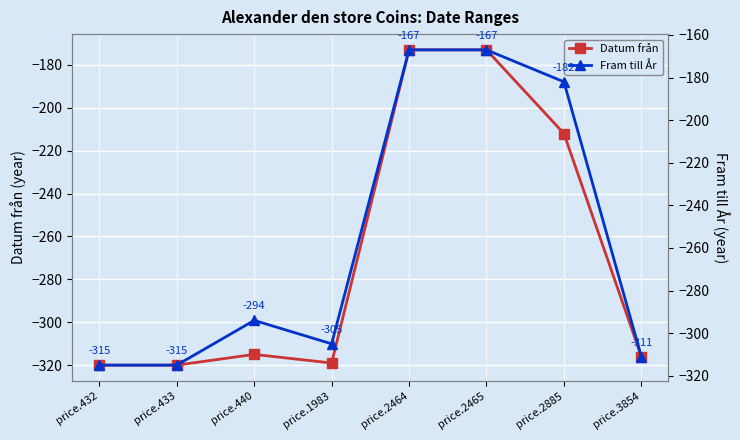

True or false: Datum från and Fram till År cross at least once.

False